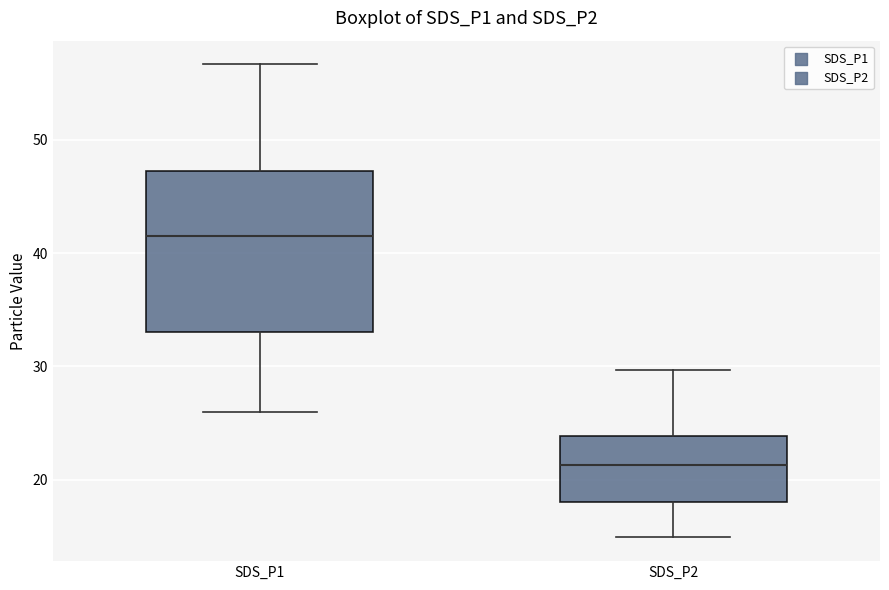

Reading left to right, read every box against the y-axis: the position of its median line, the range the box covers, and the ends of its whiskers. The values are not printed on the chart, so give them approximately, as read against the axis.

SDS_P1: median 42, box 33 to 47, whiskers 26 to 57
SDS_P2: median 21, box 18 to 24, whiskers 15 to 30